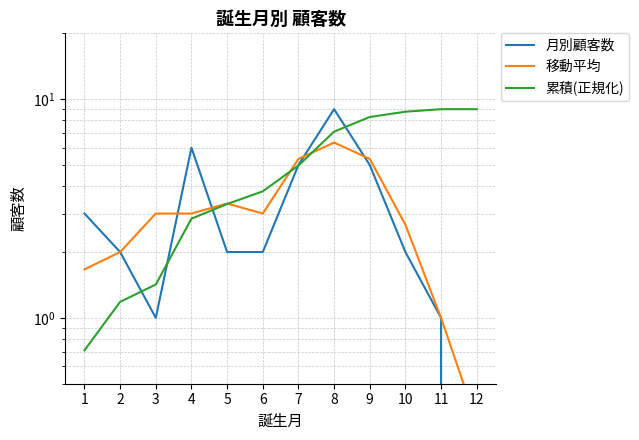

Reading right to left, transcribe all the data shown in this chart.

月別顧客数: 12=0.0	11=1.0	10=2.0	9=5.0	8=9.0	7=5.0	6=2.0	5=2.0	4=6.0	3=1.0	2=2.0	1=3.0
移動平均: 12=0.3	11=1.0	10=2.7	9=5.3	8=6.3	7=5.3	6=3.0	5=3.3	4=3.0	3=3.0	2=2.0	1=1.7
累積(正規化): 12=9.0	11=9.0	10=8.8	9=8.3	8=7.1	7=5.0	6=3.8	5=3.3	4=2.8	3=1.4	2=1.2	1=0.7